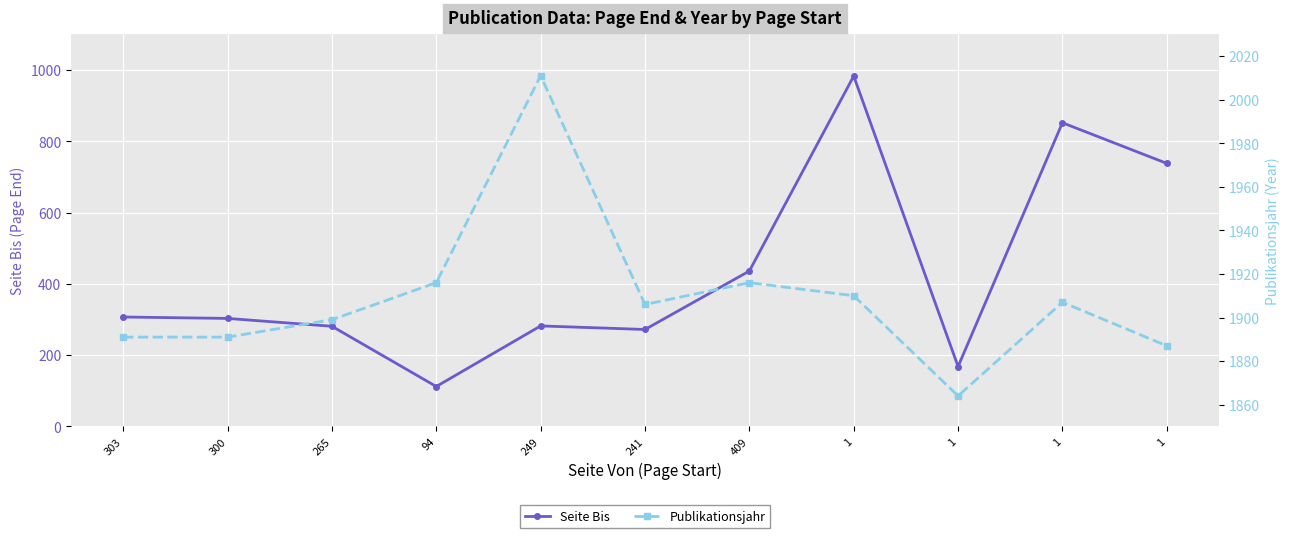

What is the average value of the Publikationsjahr series?

1909